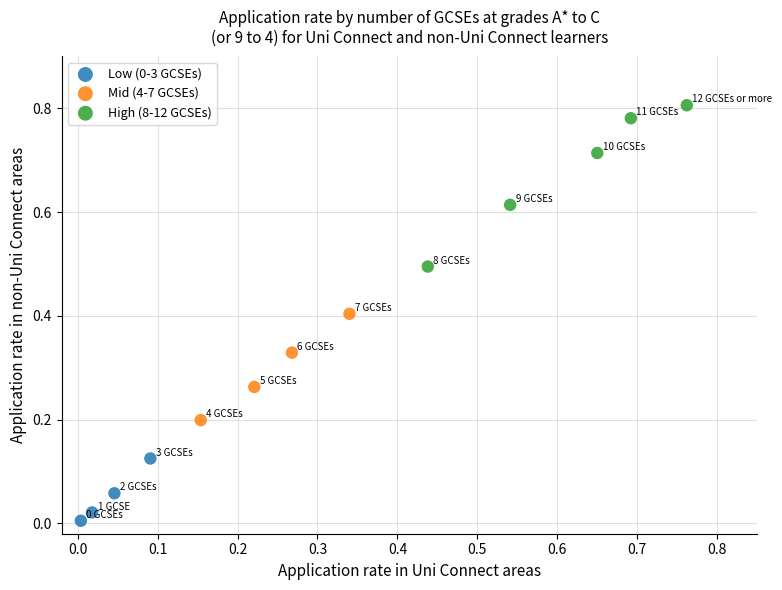

Which series reaches the maximum Y coordinate?

High (8-12 GCSEs)